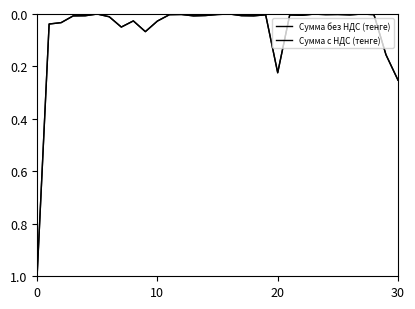

How many lines are shown in the chart?

2